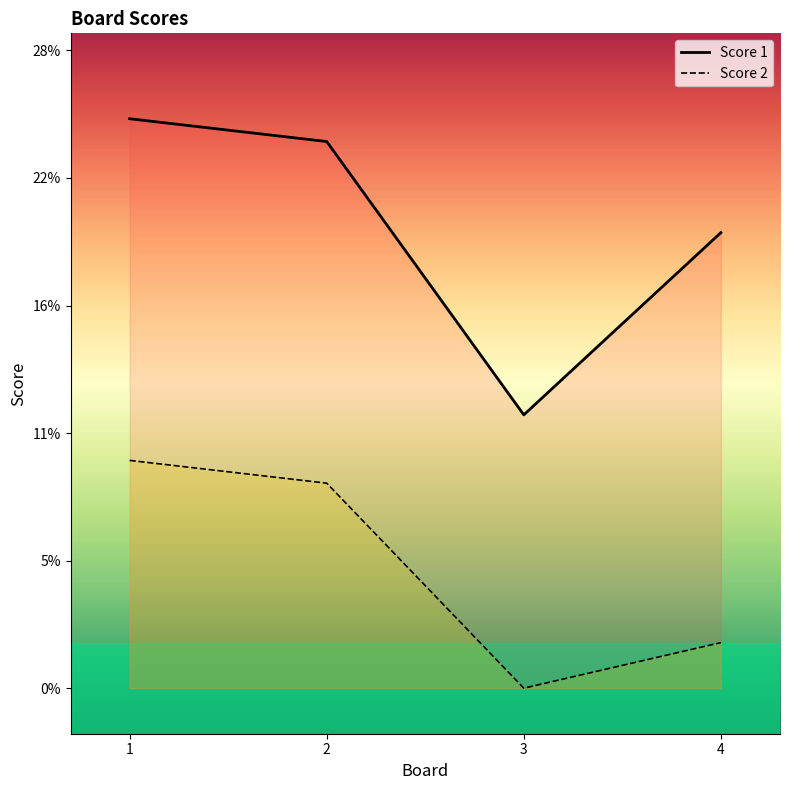

At which label is Score 2 closest to 5?

4